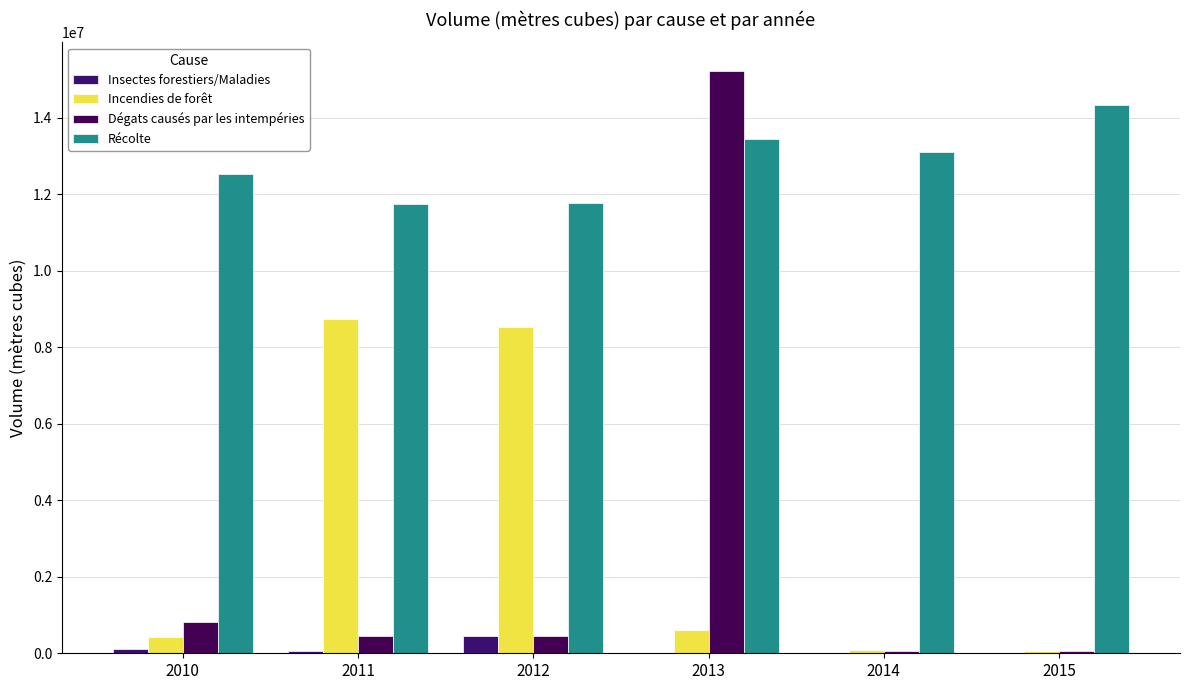

Is the value of Dégats causés par les intempéries at 2015 greater than the value of Récolte at 2013?

No